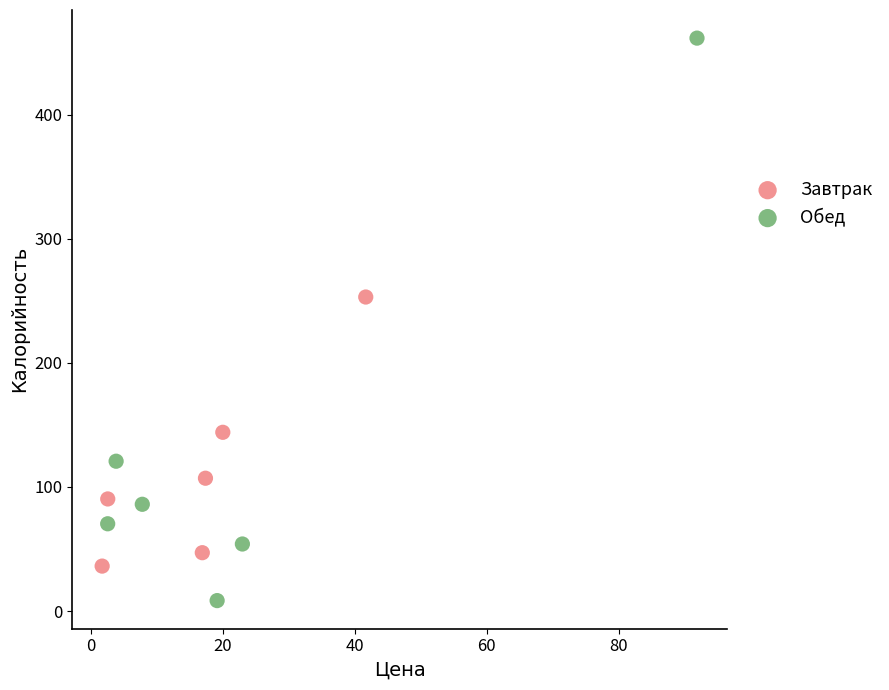

Which series has the largest Y range (max minus min)?

Обед